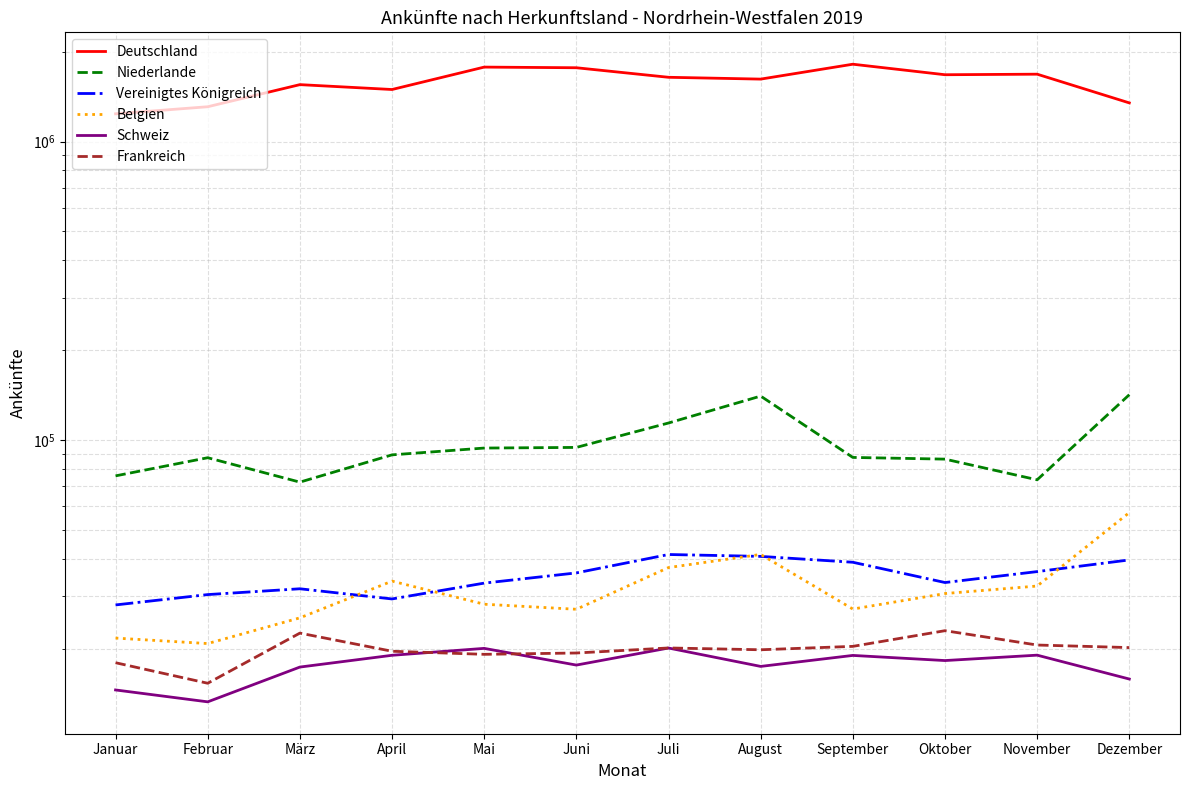

List the series in order of their peak value, lowest first.

Schweiz, Frankreich, Vereinigtes Königreich, Belgien, Niederlande, Deutschland